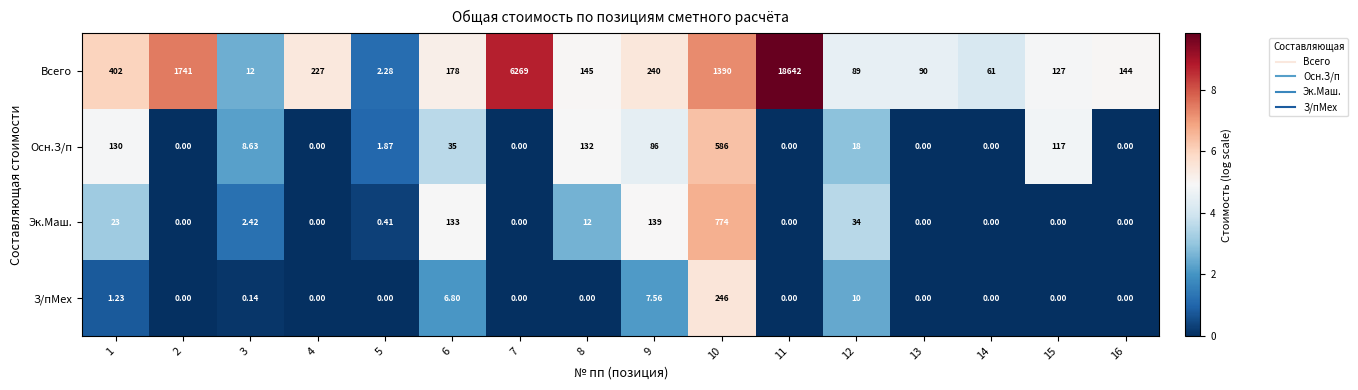

Which series has the largest range (max minus min)?

Всего